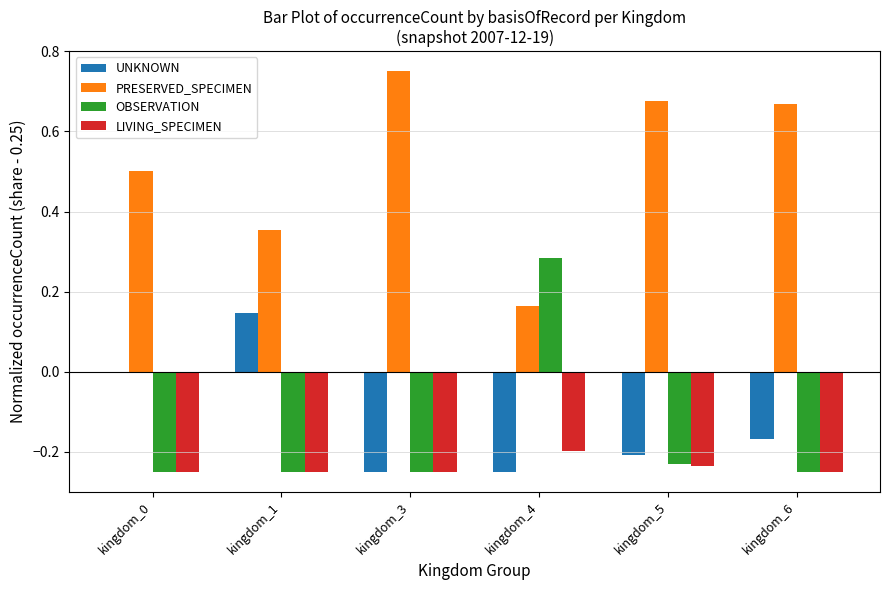

How many positive values does the OBSERVATION series have?

1